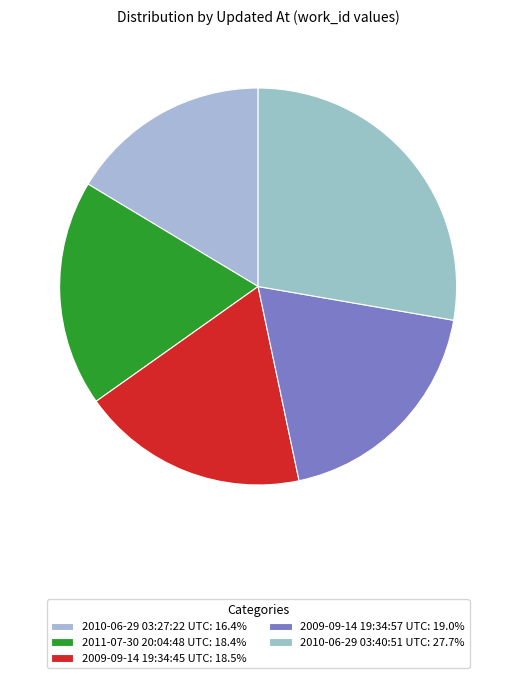

The 2009-09-14 19:34:57 UTC slice represents 7% of the pie. True or false?

False